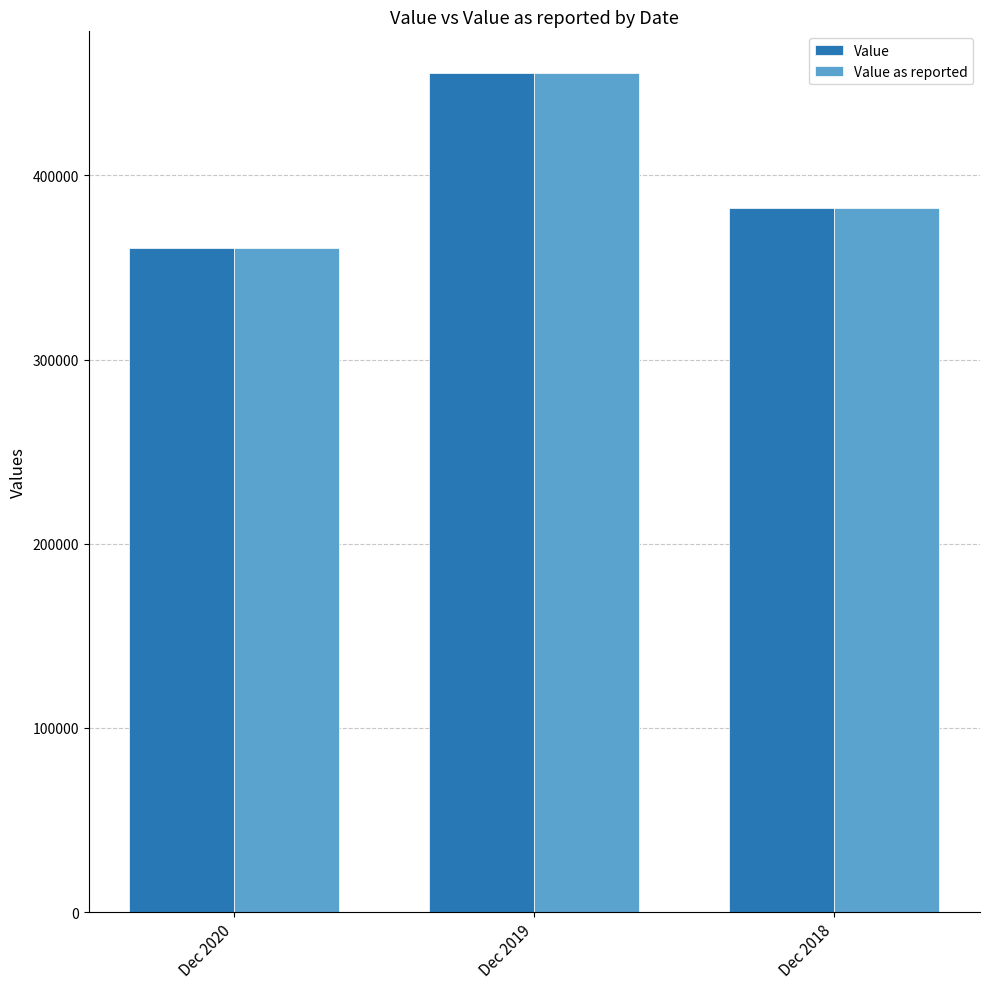

Reading left to right, transcribe all the data shown in this chart.

Value: 360572	455421	382129
Value as reported: 360572	455421	382129